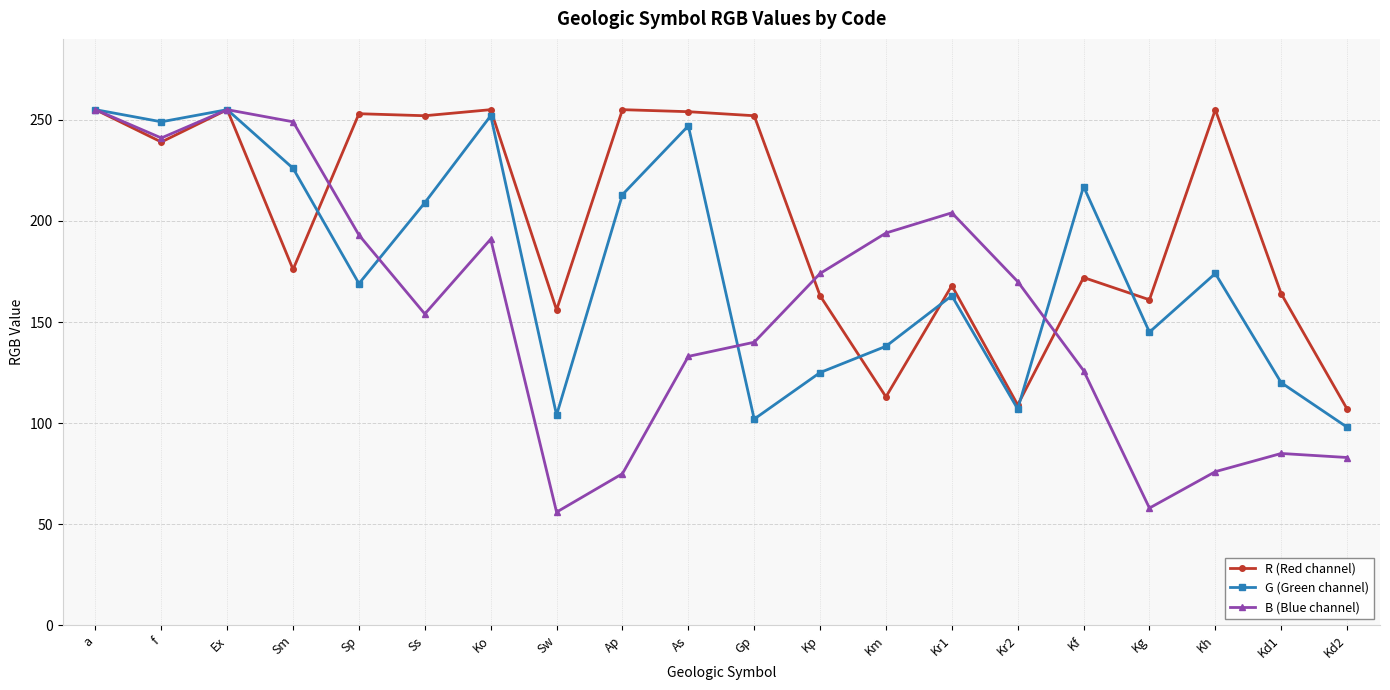

How many data points in R (Red channel) are less than 239?

10